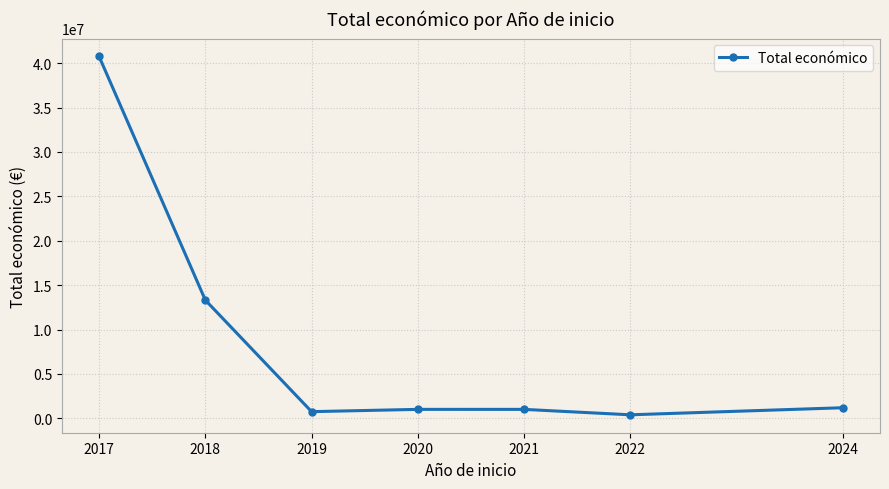

How many interior local valleys (lower than both neighbors) does the data have?

2